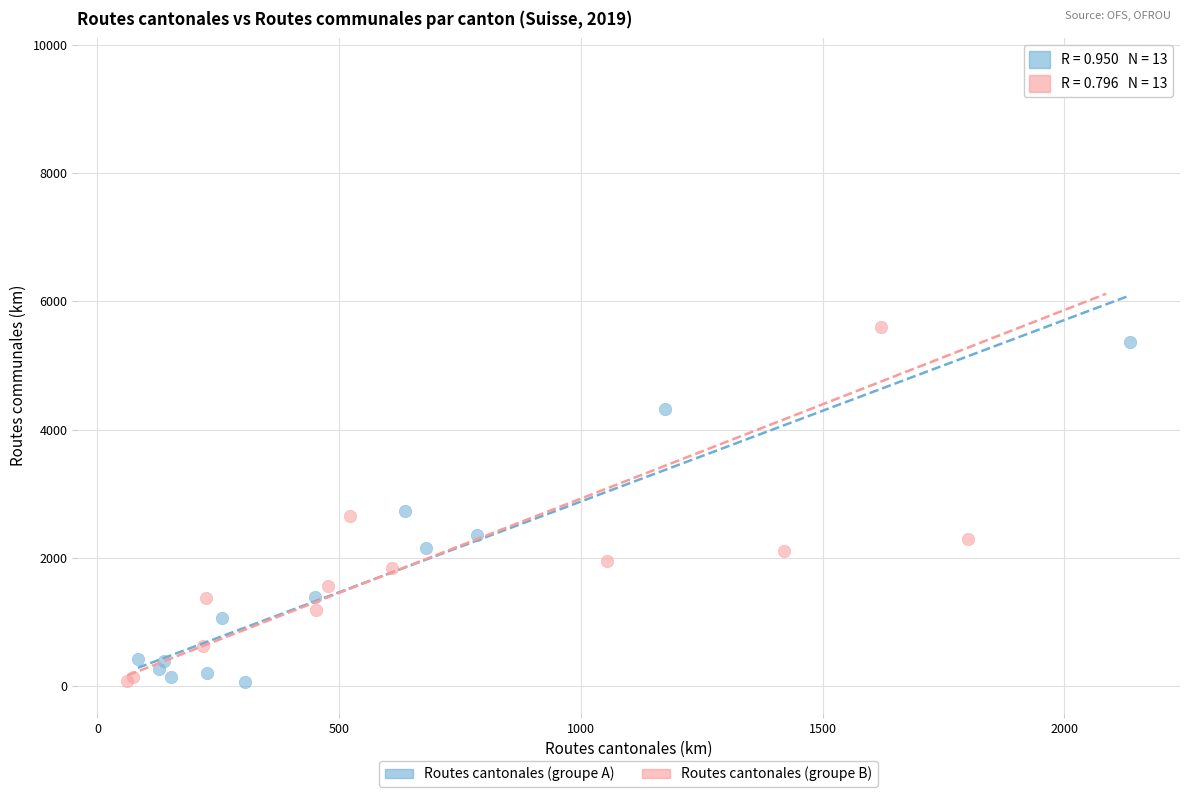

Which series reaches the maximum Y coordinate?

Routes cantonales (groupe B)